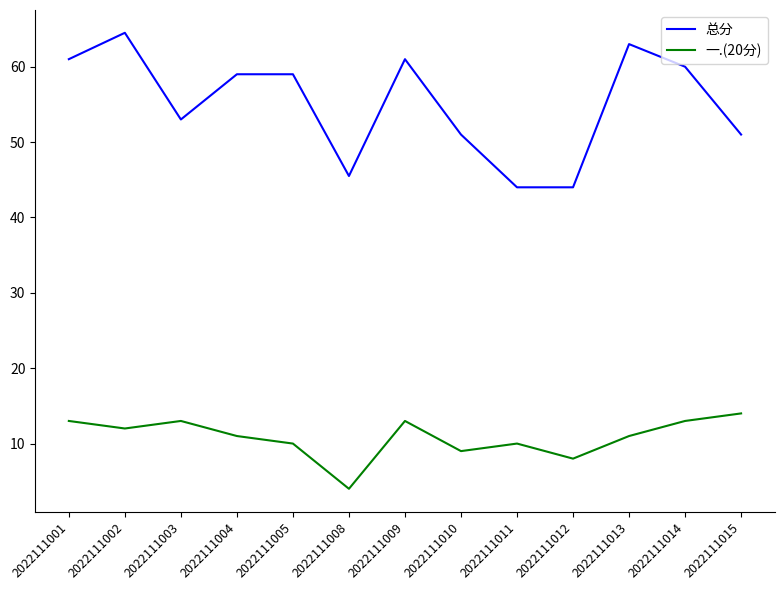

What is the difference between the maximum and minimum values in the 一.(20分) series?

10.0